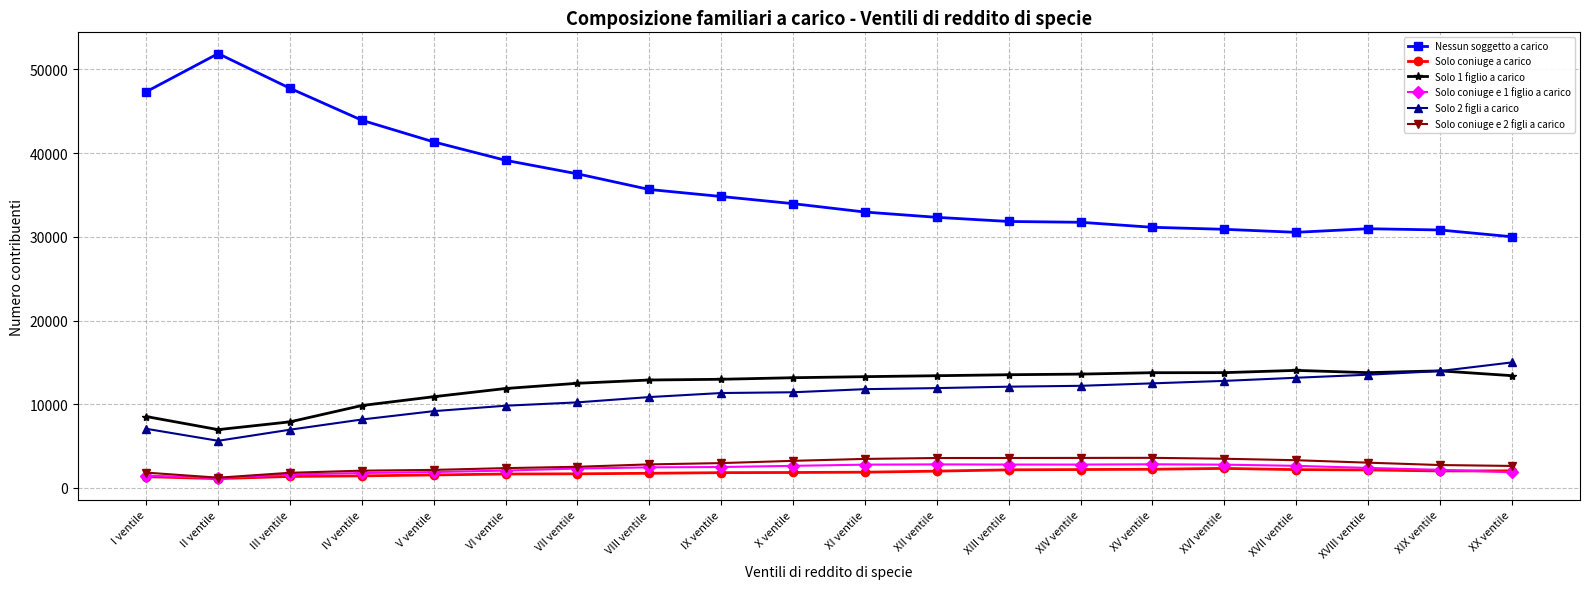

What is the minimum value for Solo 2 figli a carico?

5639